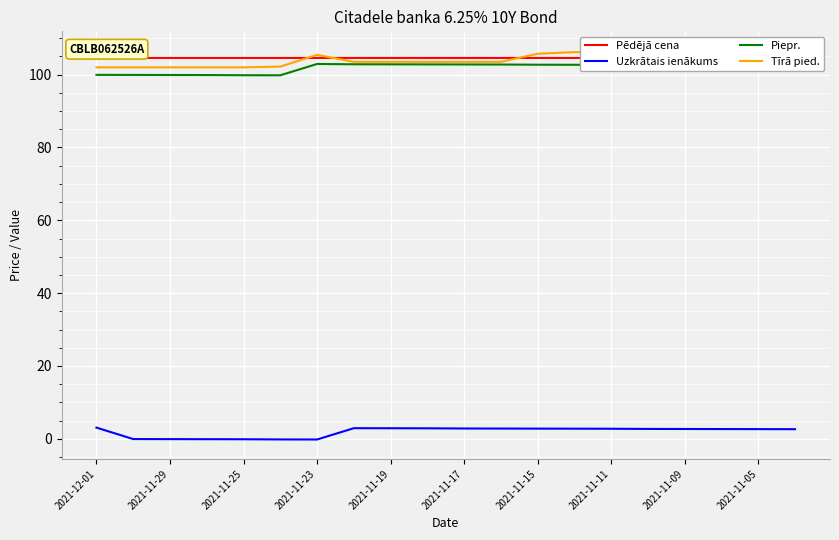

Rank the series by their maximum value, from lowest to highest.

Uzkrātais ienākums, Piepr., Pēdējā cena, Tīrā pied.